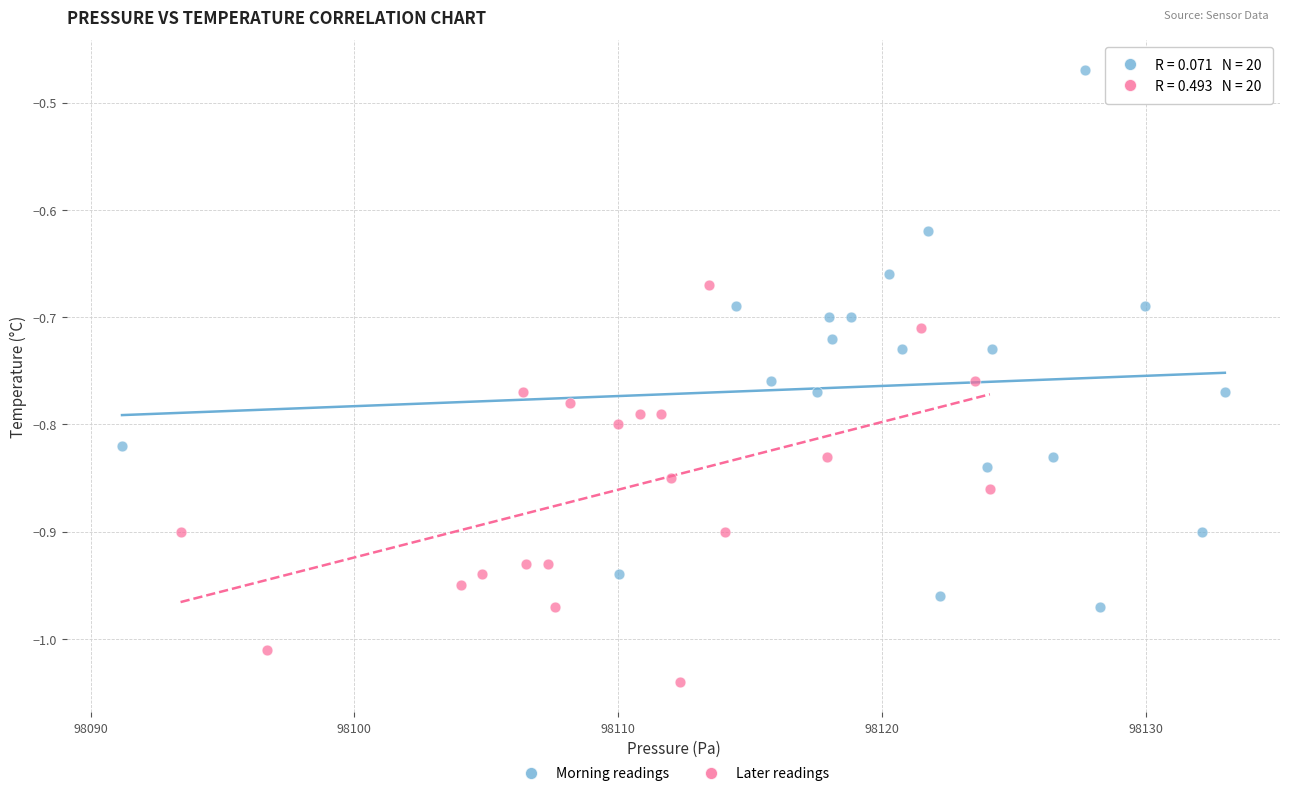

Which series has the largest Y range (max minus min)?

Morning readings